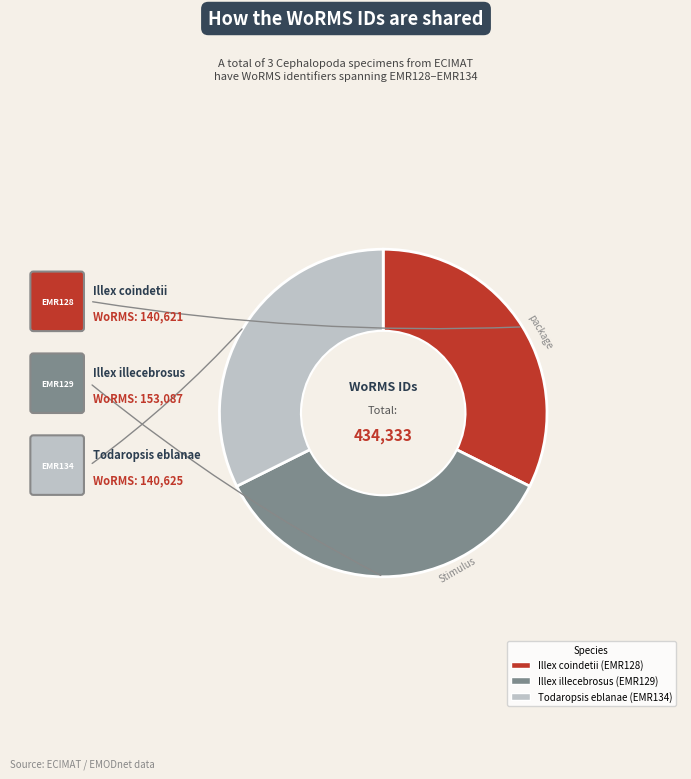

The Illex coindetii slice represents 40% of the pie. True or false?

False